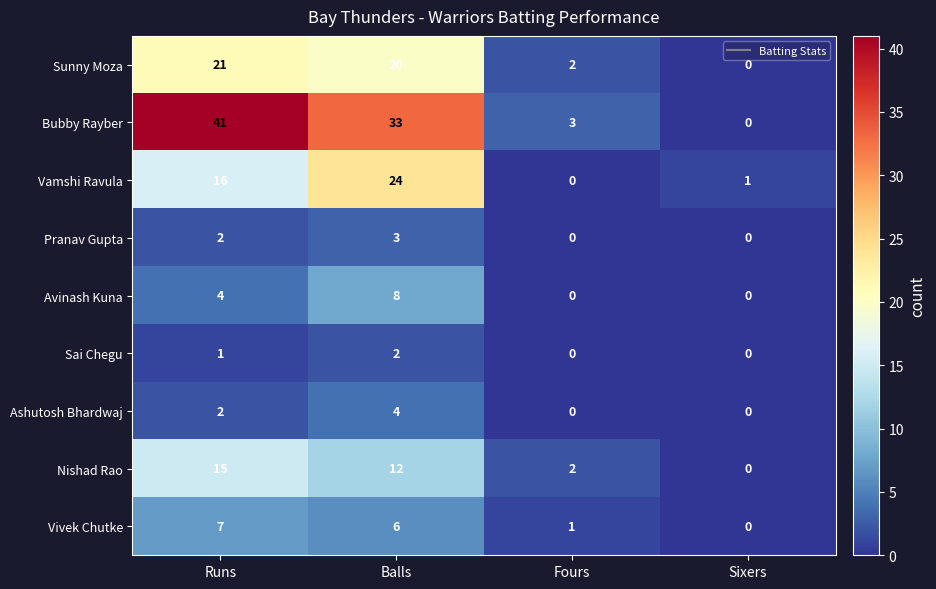

At Balls, list the series in order from largest to smallest.

Bubby Rayber, Vamshi Ravula, Sunny Moza, Nishad Rao, Avinash Kuna, Vivek Chutke, Ashutosh Bhardwaj, Pranav Gupta, Sai Chegu